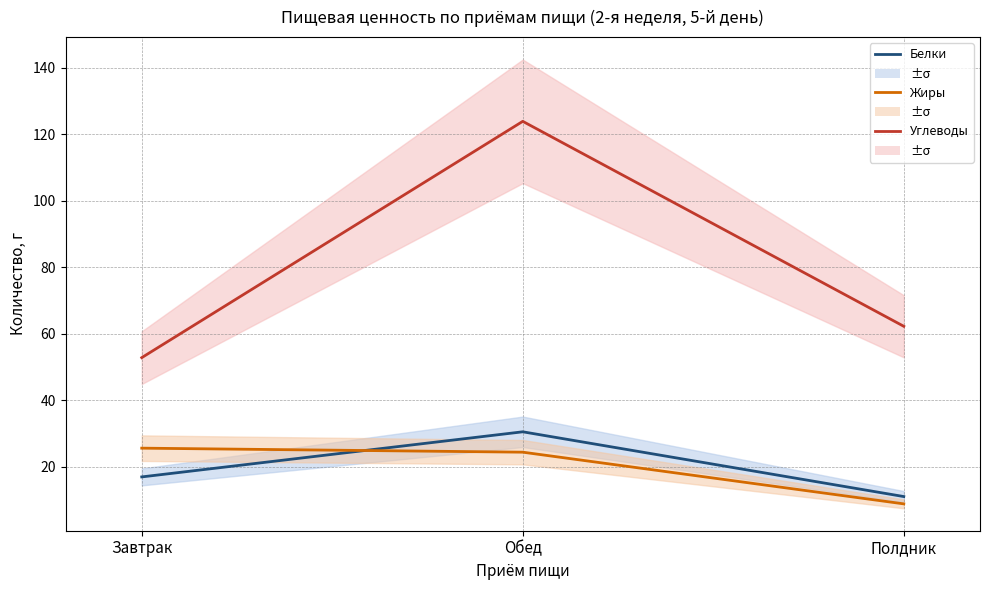

Does the chart have visible grid lines?

Yes